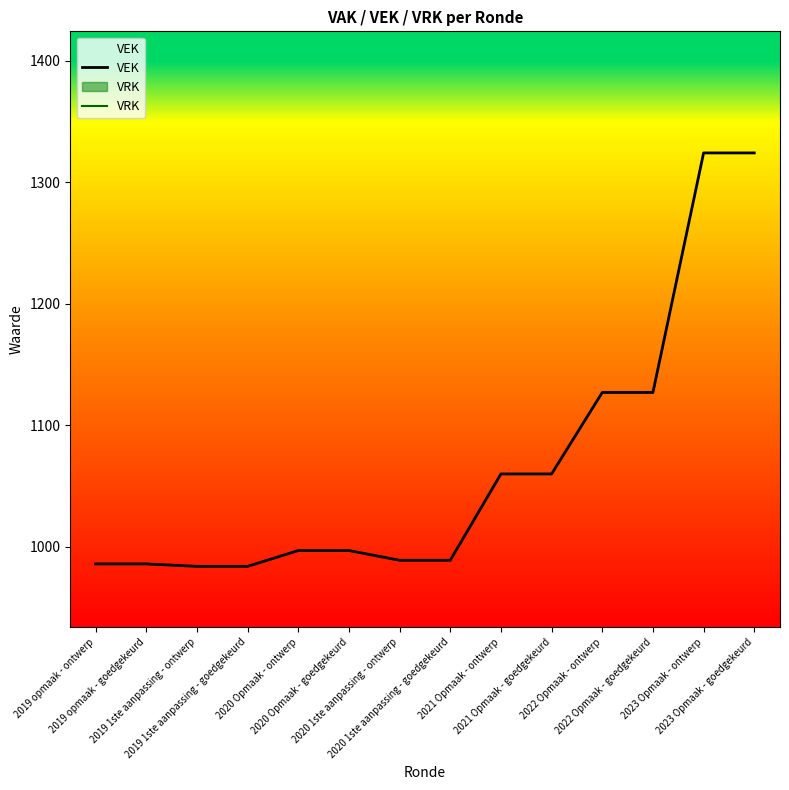

What is the difference between the second highest and minimum values in the VEK series?

340